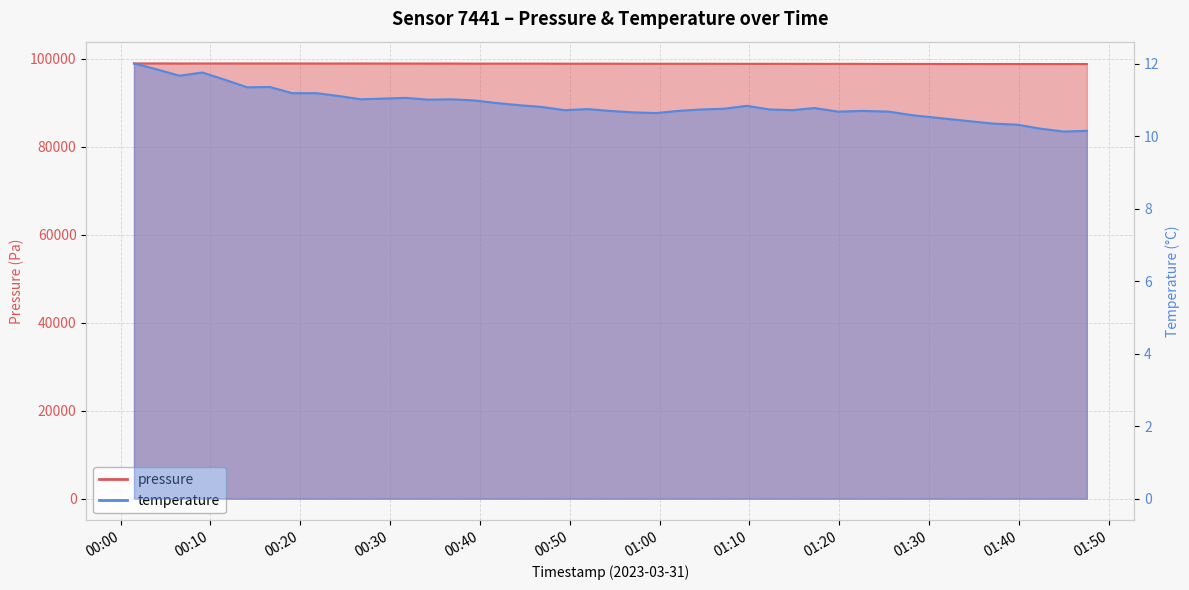

What is the label of the 33rd point from the right?

2023-03-31T00:19:06